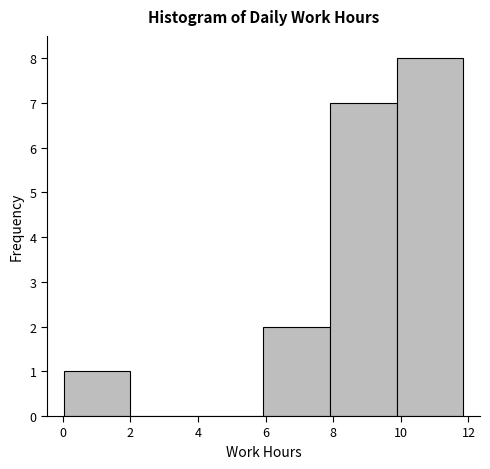

Reading left to right, transcribe this chart: for each bar, give the range it covers on the x-axis and its height. Neither the bar edges nor the heights are printed on the chart, so give them approximately, as read against the axes.

0.0 to 2.0: 1
2.0 to 4.0: 0
4.0 to 6.0: 0
6.0 to 8.0: 2
8.0 to 9.8: 7
9.8 to 11.8: 8